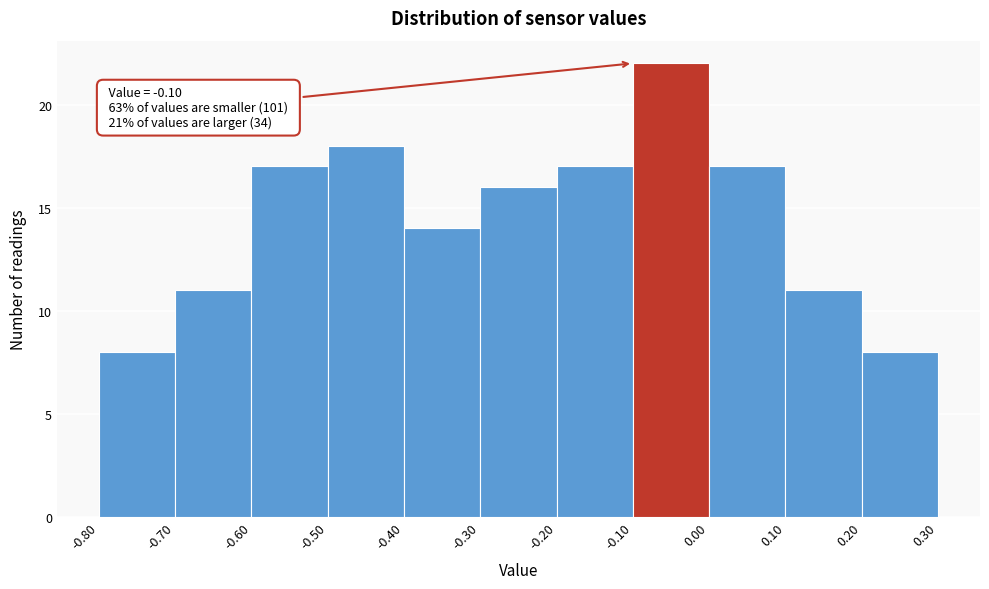

Over which range of the x-axis is the bar tallest?

-0.10 to 0.00